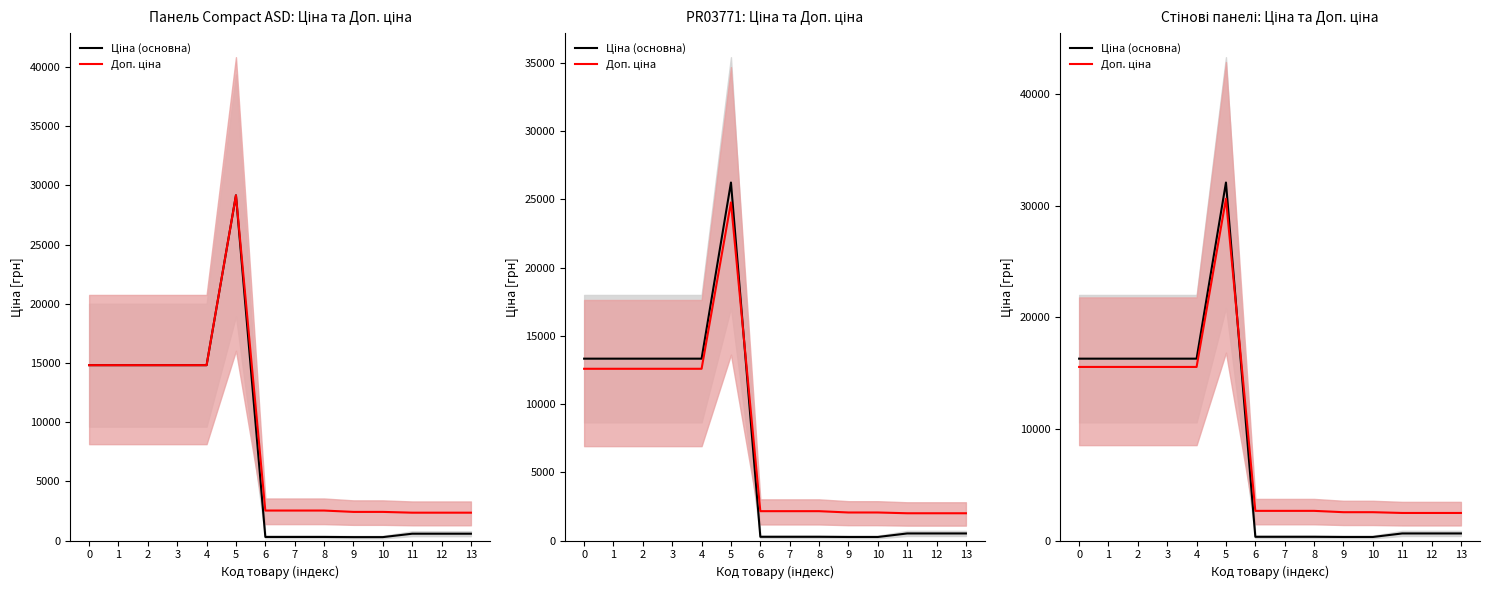

Which series has the largest range (max minus min)?

Ціна (основна)